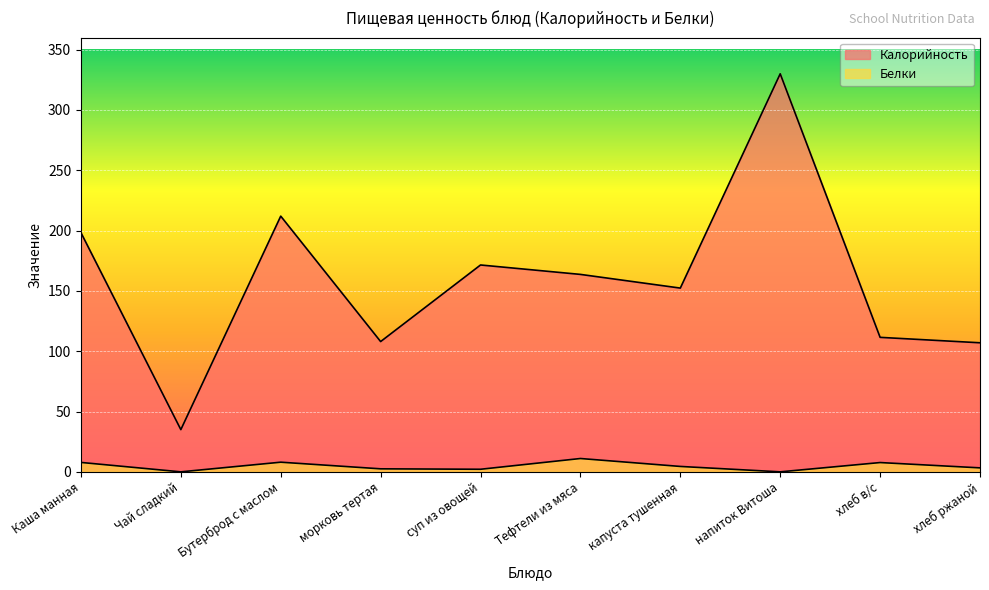

What is the total value across all series at капуста тушенная?

156.8